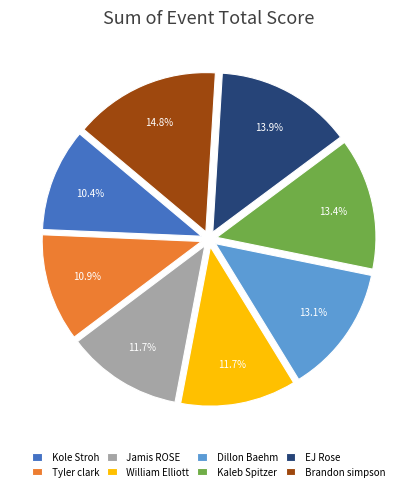

To the nearest percent, what is the combined percentage of EJ Rose and Kaleb Spitzer?

27%